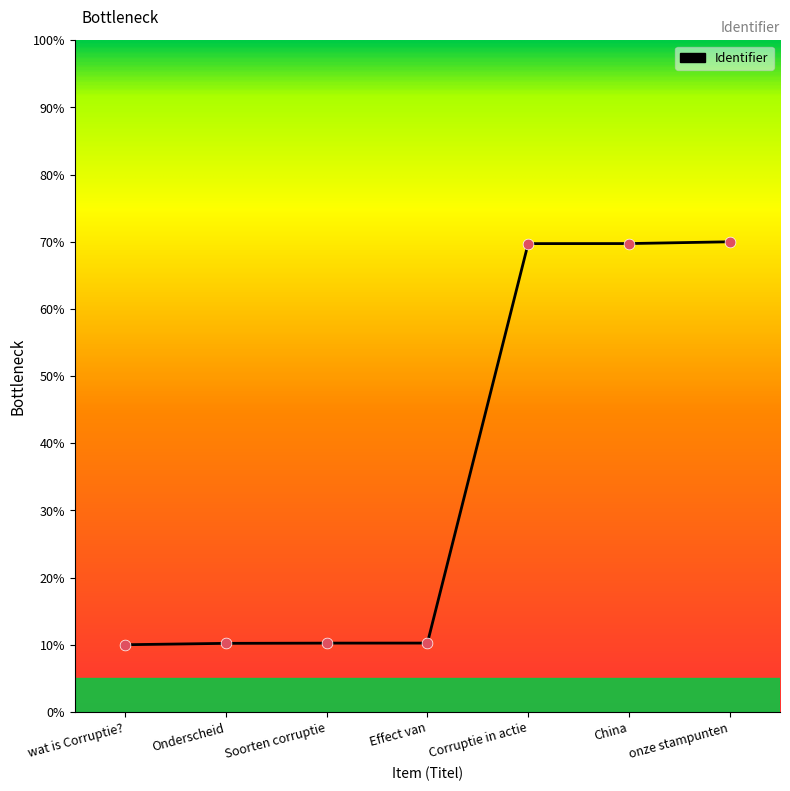

Which has a higher value, Onderscheid or onze stampunten?

onze stampunten